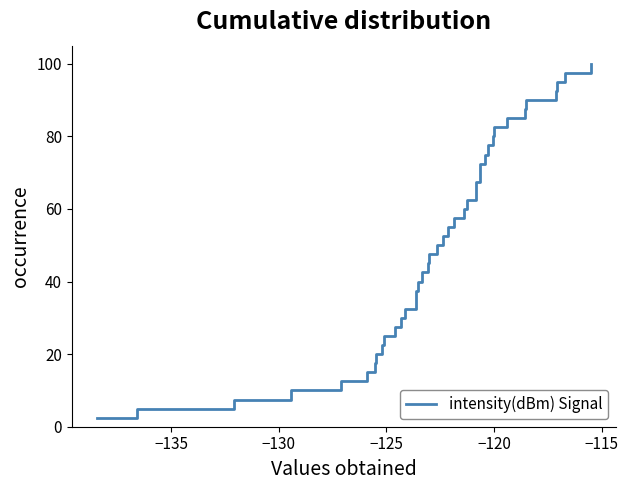

What is the difference between the maximum and minimum values?

97.5